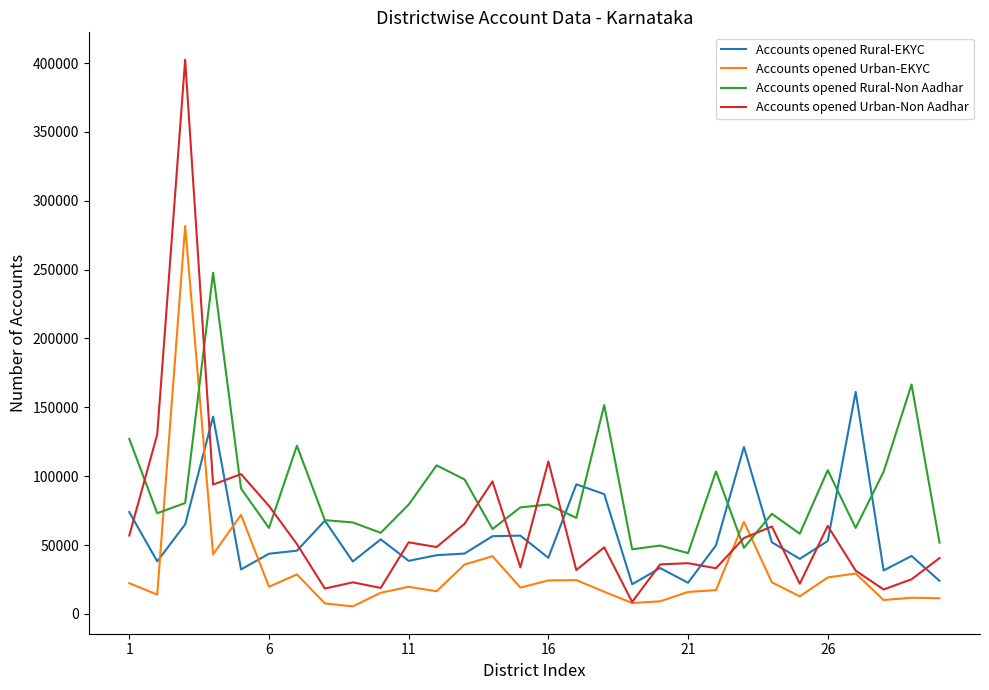

Which series has the largest range (max minus min)?

Accounts opened Urban-Non Aadhar